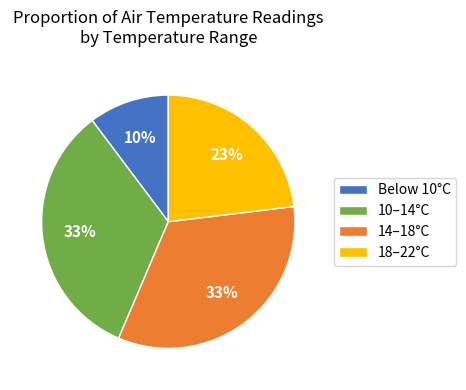

To the nearest percent, what portion does 18–22°C represent?

23%